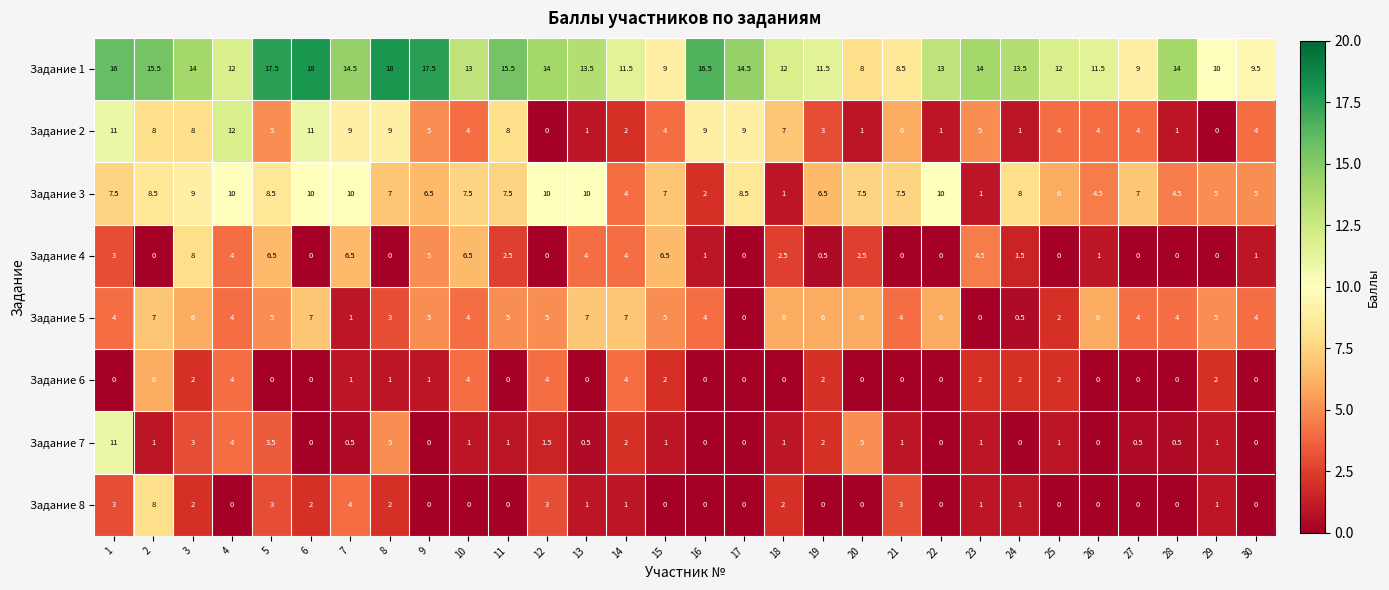

Read the Задание 8 value at 7.

4.0